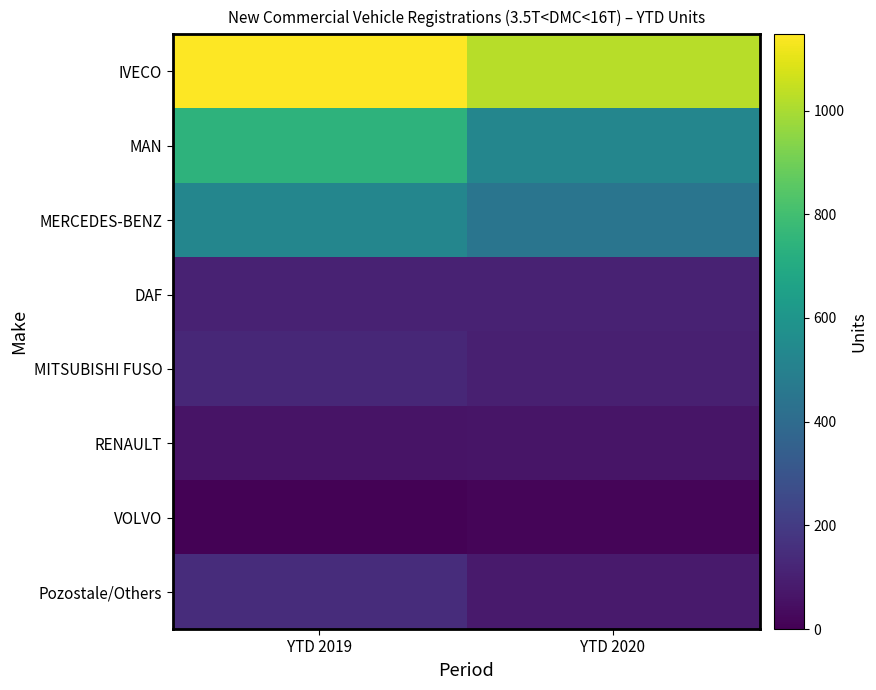

Which series has the largest total across all categories?

IVECO